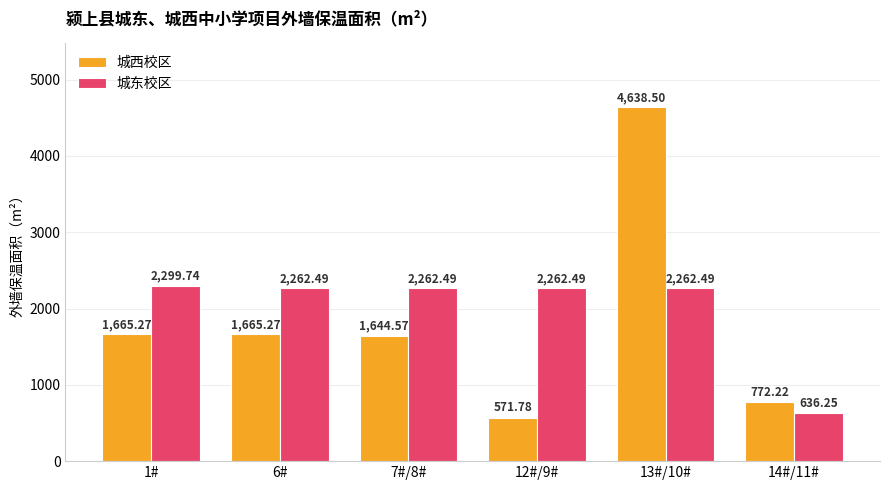

What is the sum of the 城东校区 values at 6# and 12#/9#?

4525.0